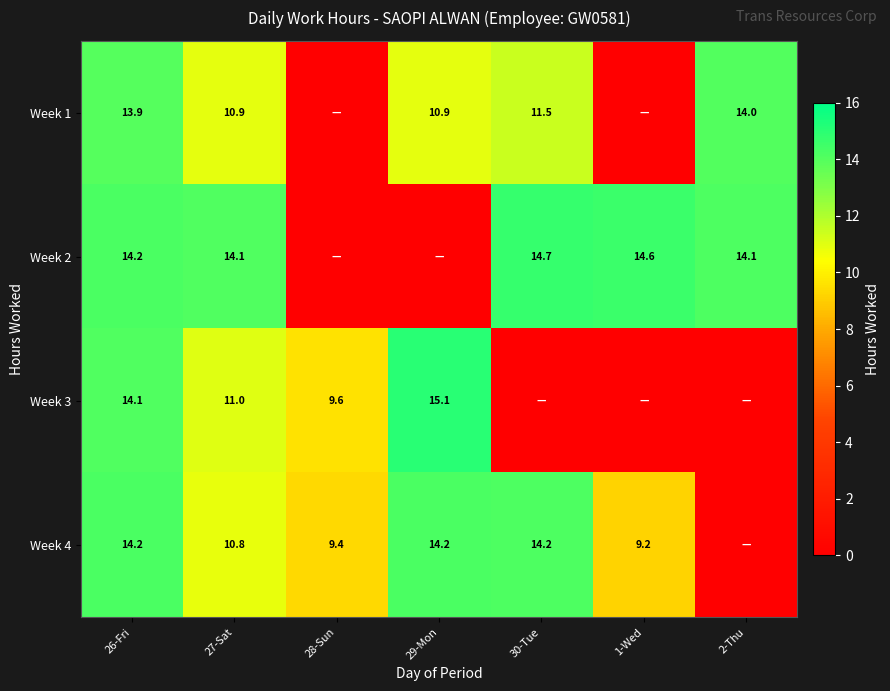

What is the total value across all series at 26-Fri?

56.4